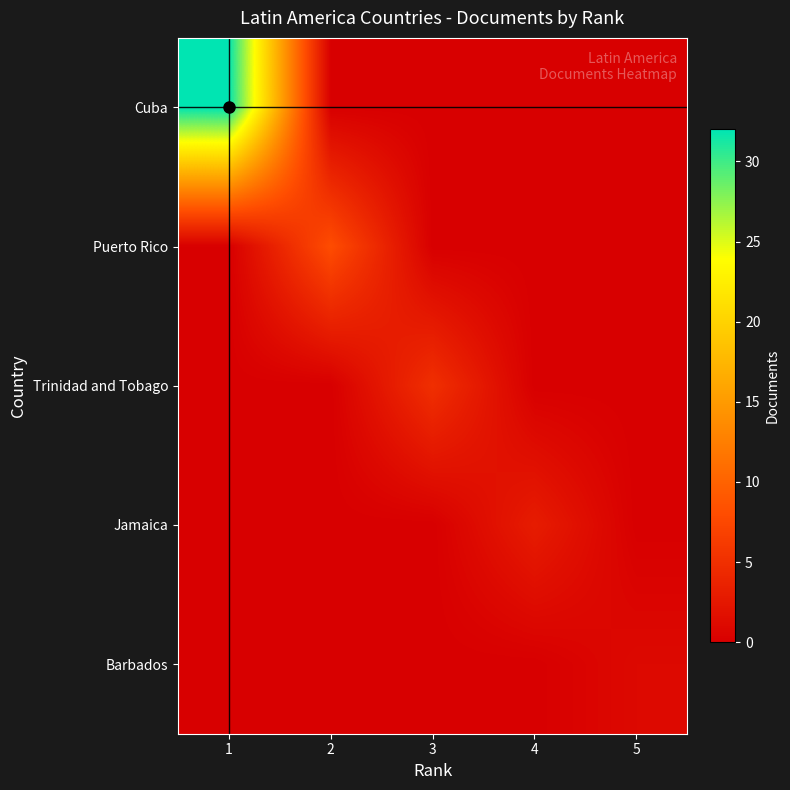

Which series has the largest total across all categories?

Cuba